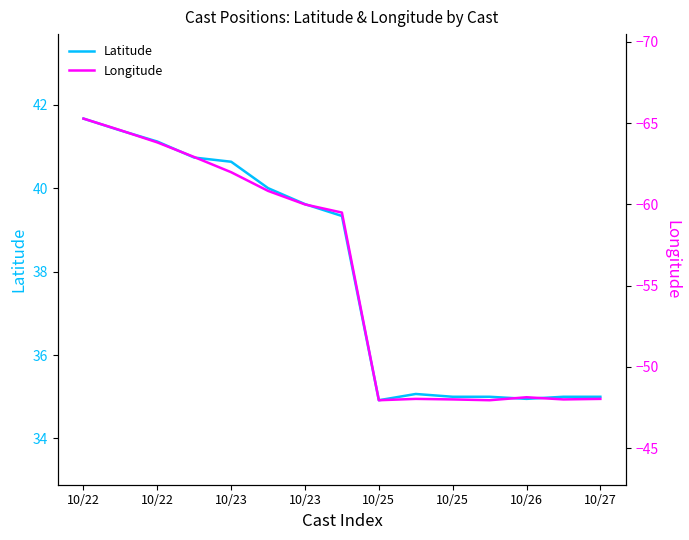

True or false: Longitude and Latitude intersect in this chart.

False